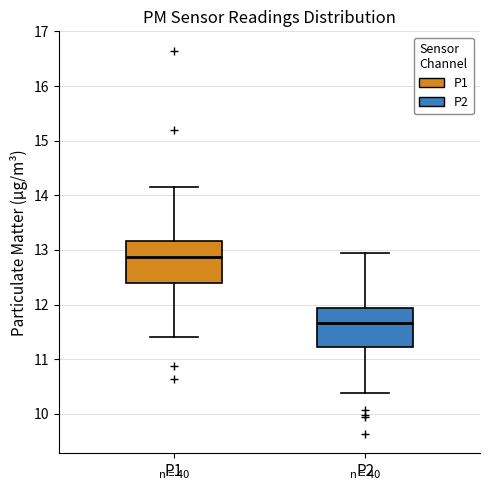

Reading left to right, transcribe this box plot: for each box, give where its median line is, the range the box spans, and where its two whiskers end, as read against the y-axis. The values are not printed on the chart, so give them approximately, as read against the axis.

P1: median 12.9, box 12.4 to 13.2, whiskers 11.4 to 14.2
P2: median 11.7, box 11.2 to 11.9, whiskers 10.4 to 13.0